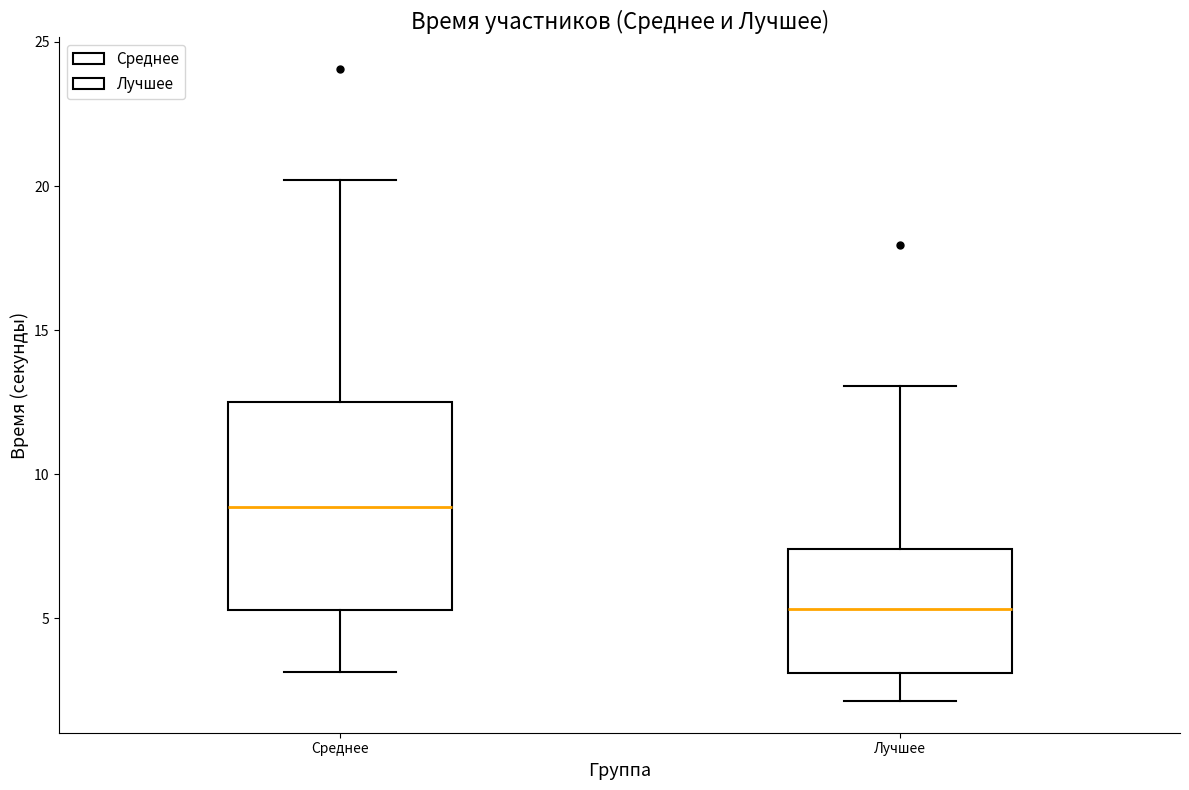

Which box is the tallest, from its lower edge to its upper edge?

Среднее